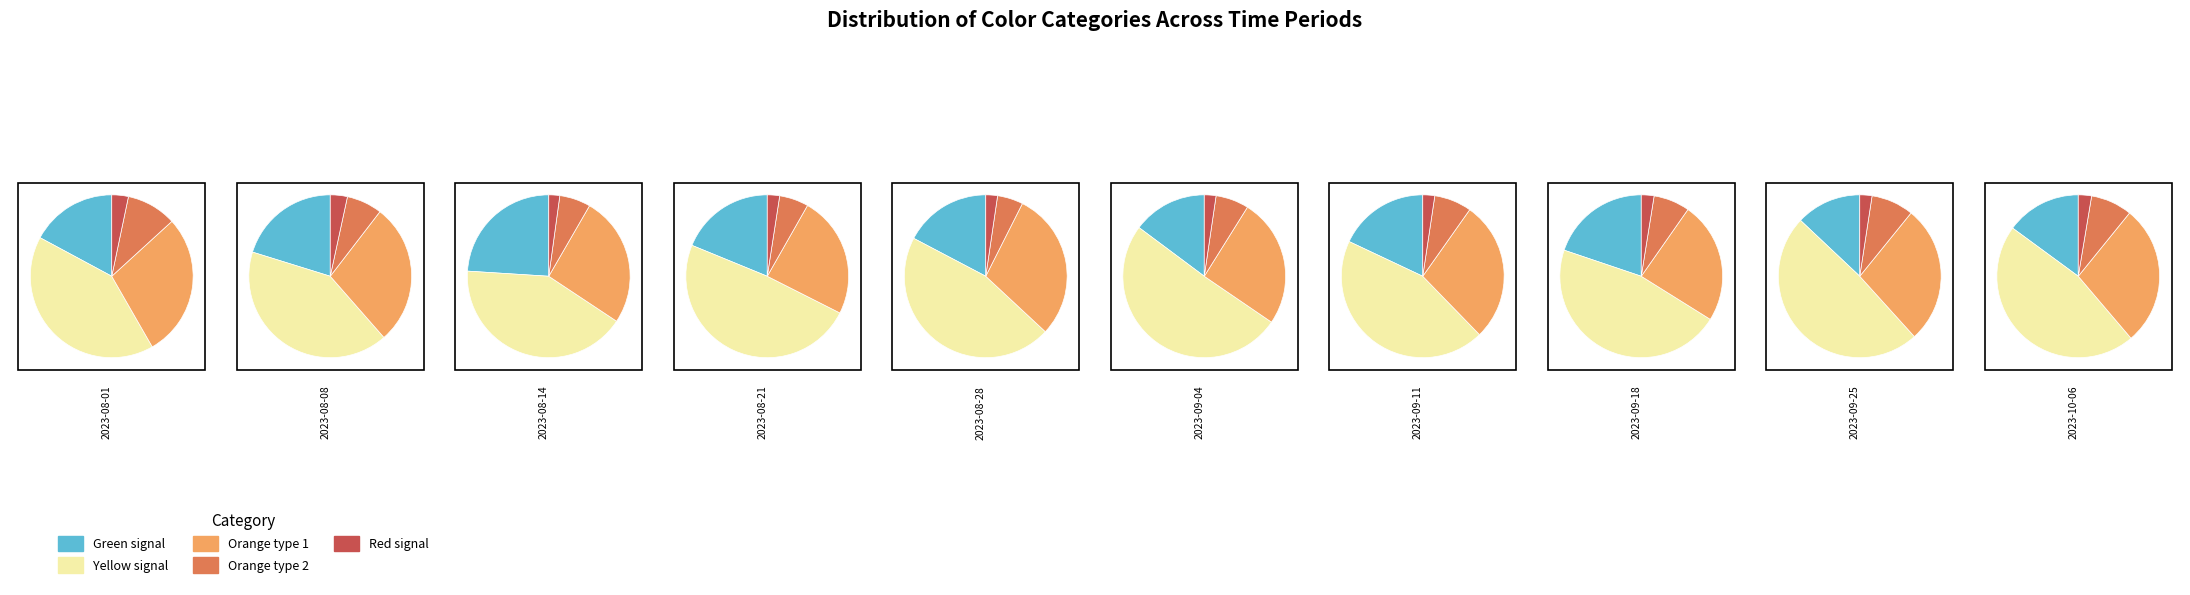

Between 2023-08-21 and 2023-09-18, which series saw the biggest shift?

Yellow